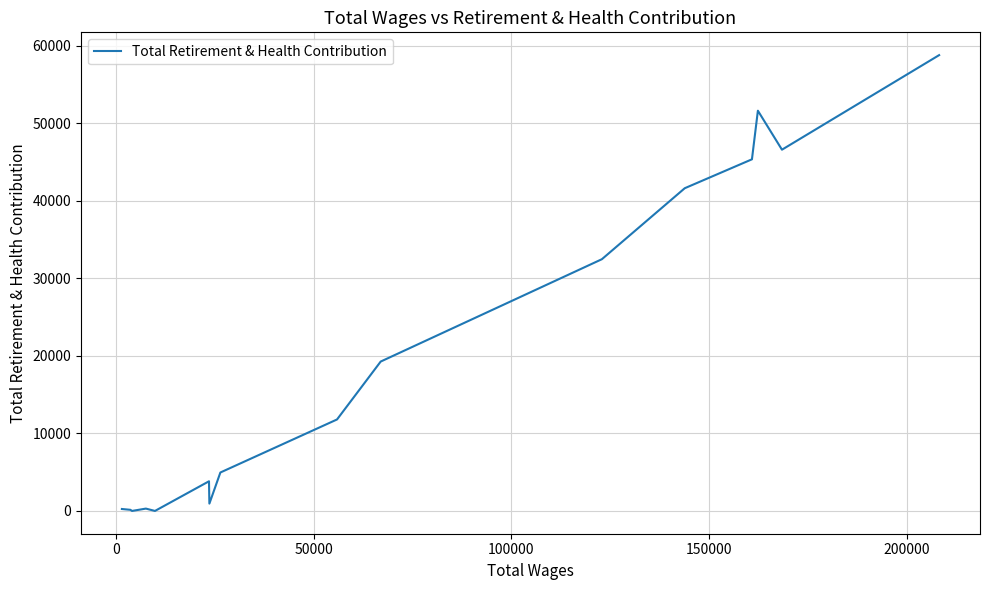

What is the greatest value displayed?

58787